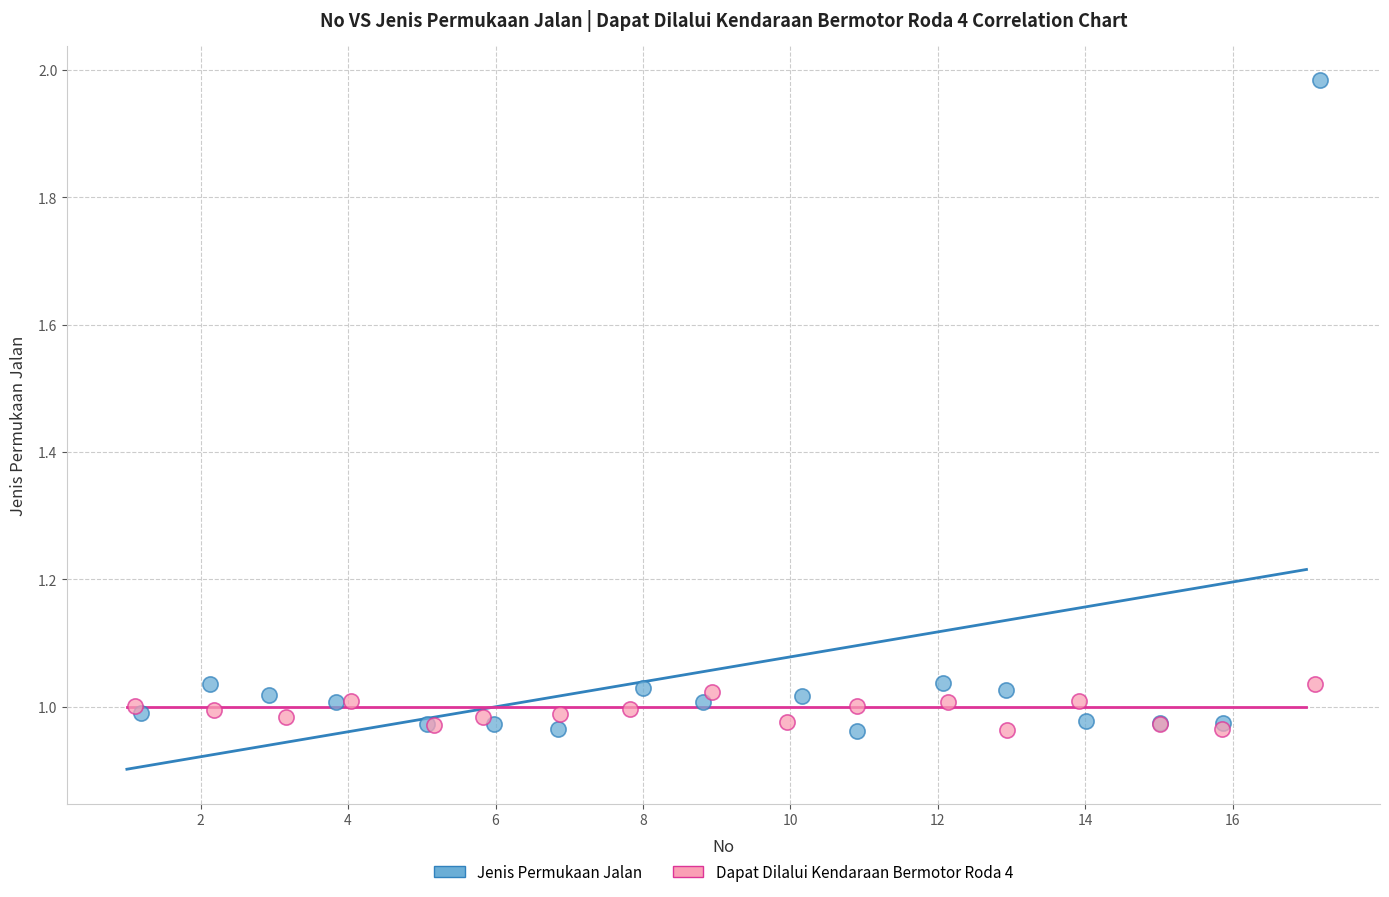

Which series has the largest Y range (max minus min)?

Jenis Permukaan Jalan